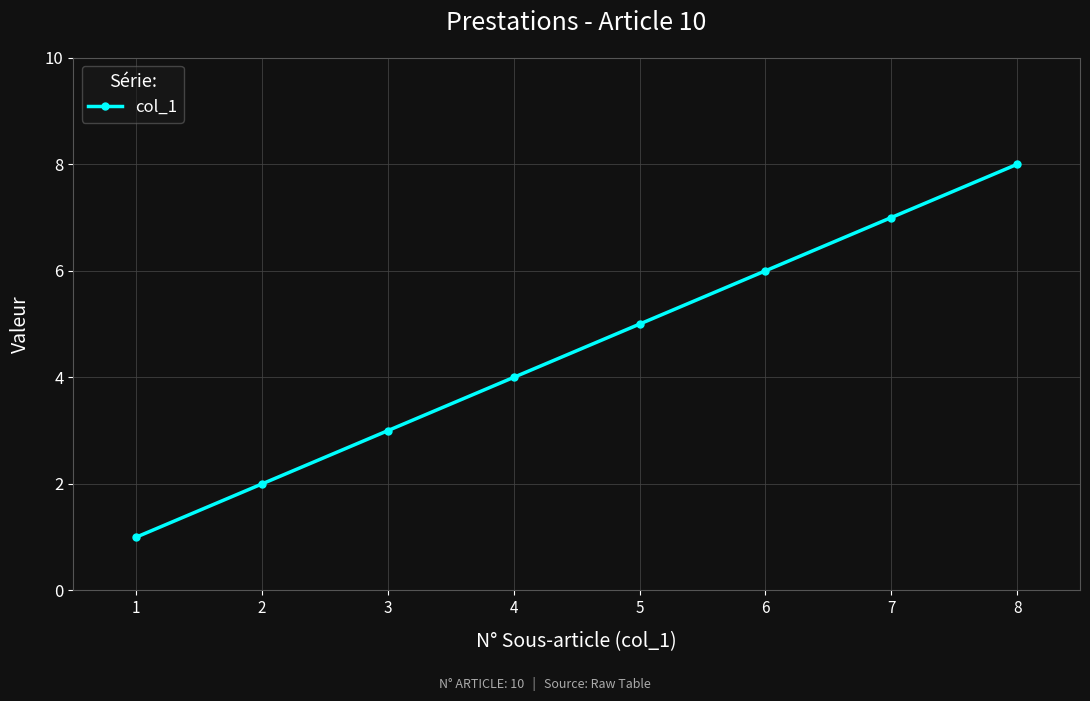

What is the ratio of the value at 6 to the value at 3?

2.0